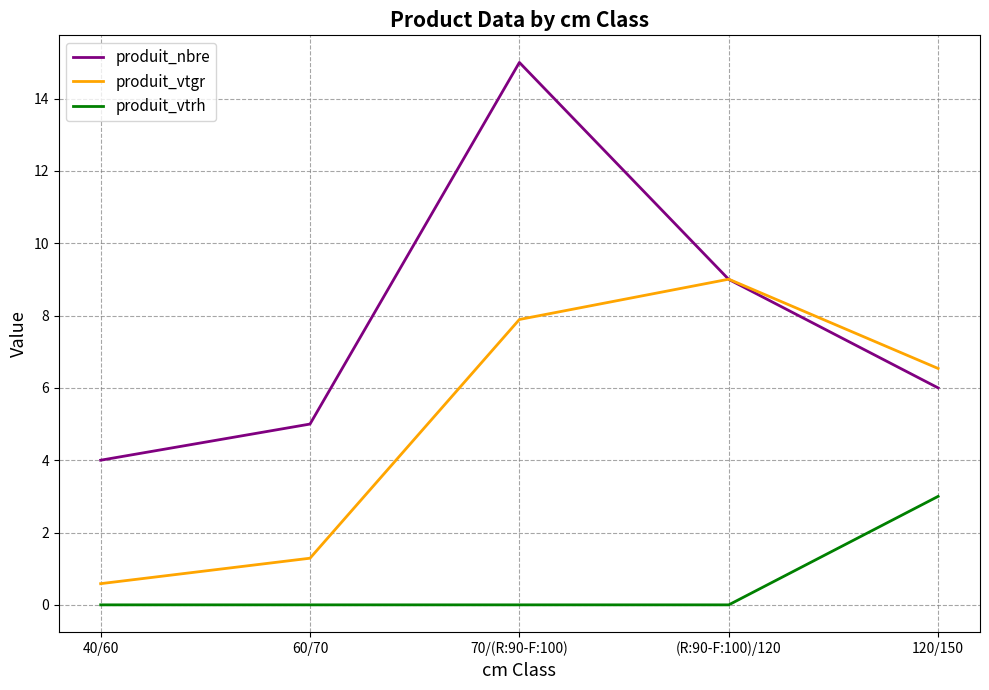

At 120/150, list the series in order from largest to smallest.

produit_vtgr, produit_nbre, produit_vtrh